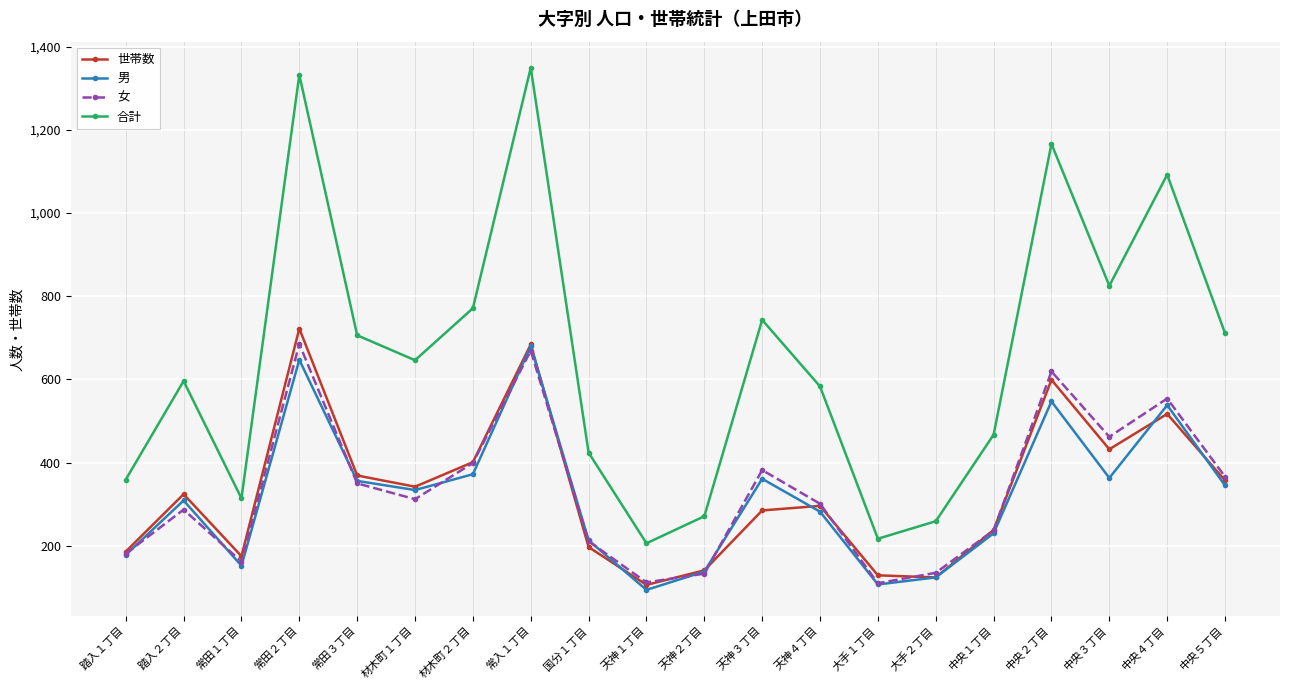

Which series has the largest range (max minus min)?

合計